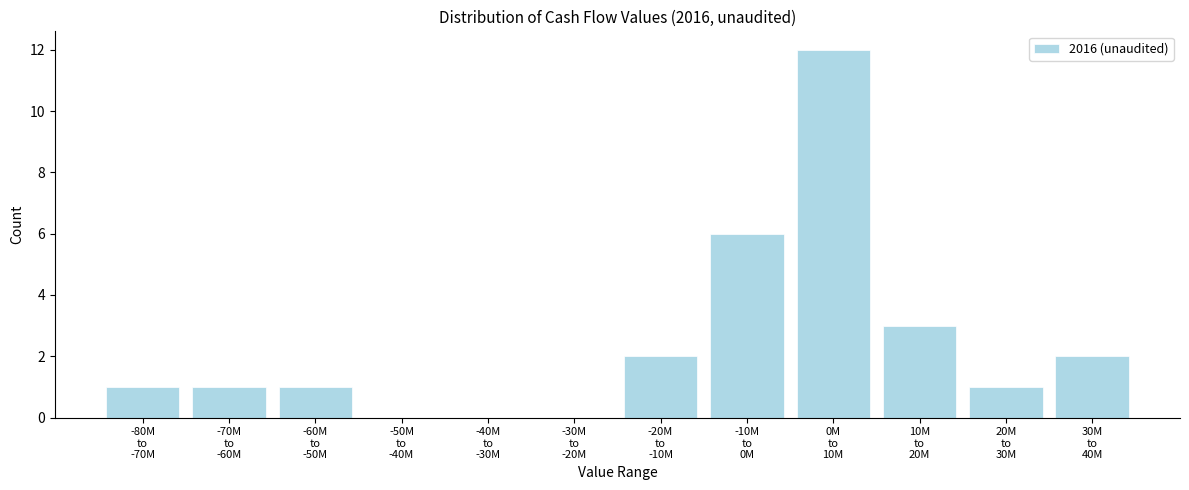

What is the greatest value displayed?

12